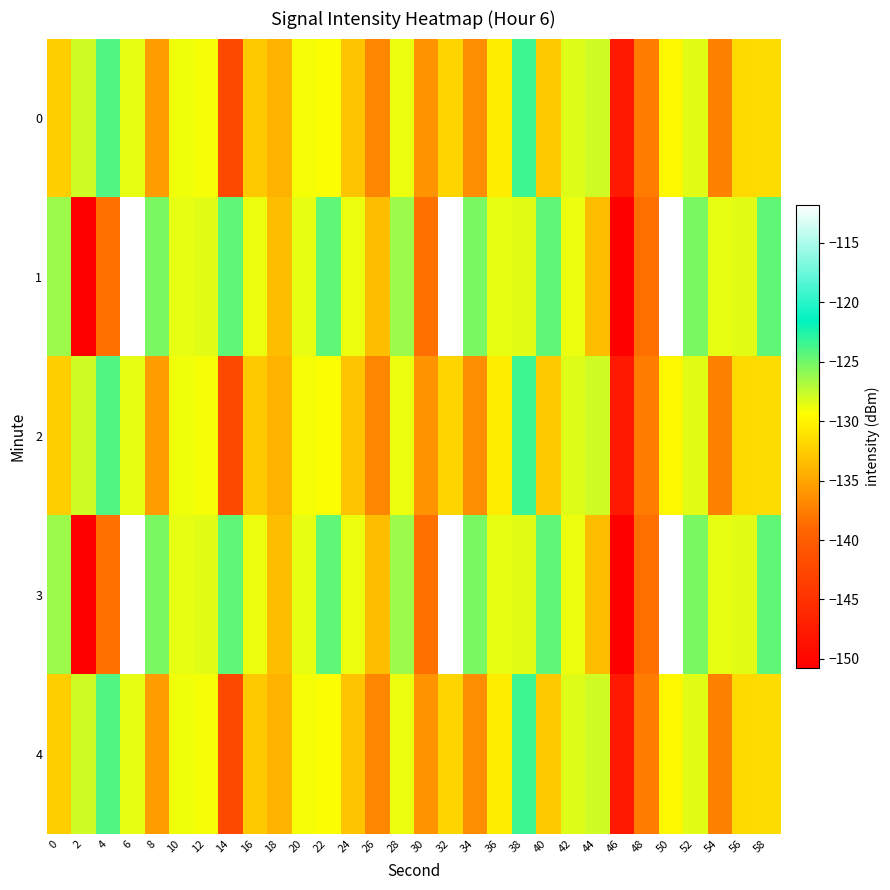

At which category does the chart reach its minimum across all series?

2